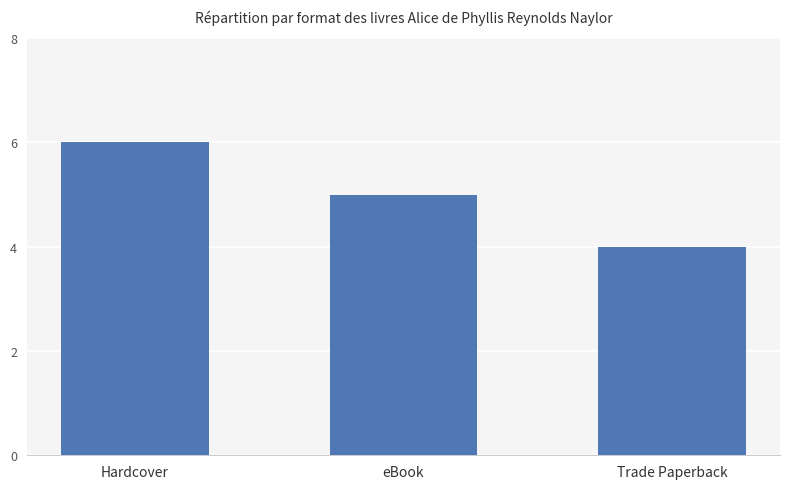

List the labels in order of value, smallest first.

Trade Paperback, eBook, Hardcover